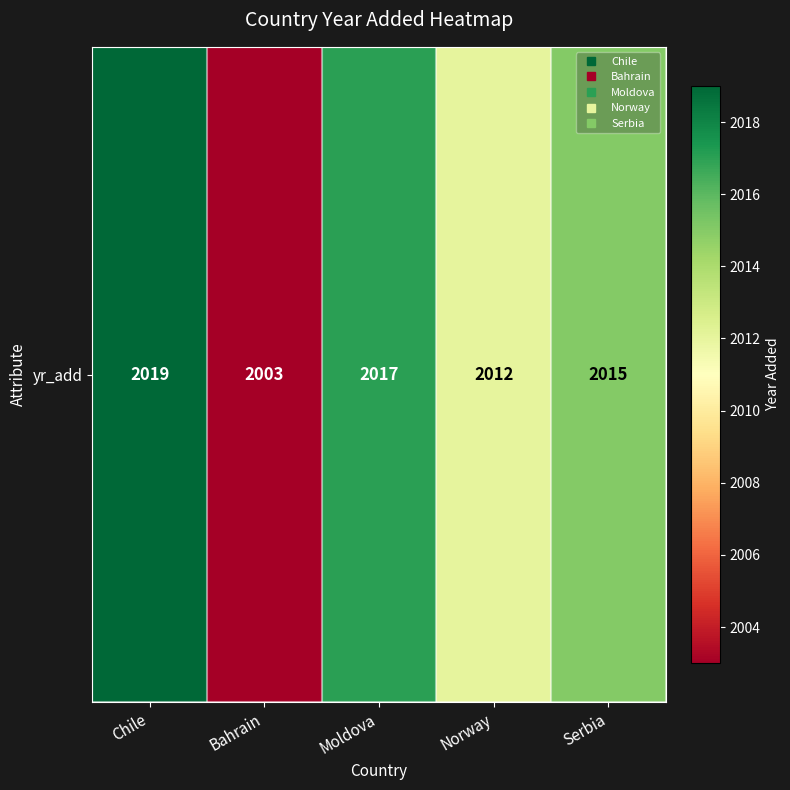

Which label corresponds to the smallest value in the chart?

Bahrain